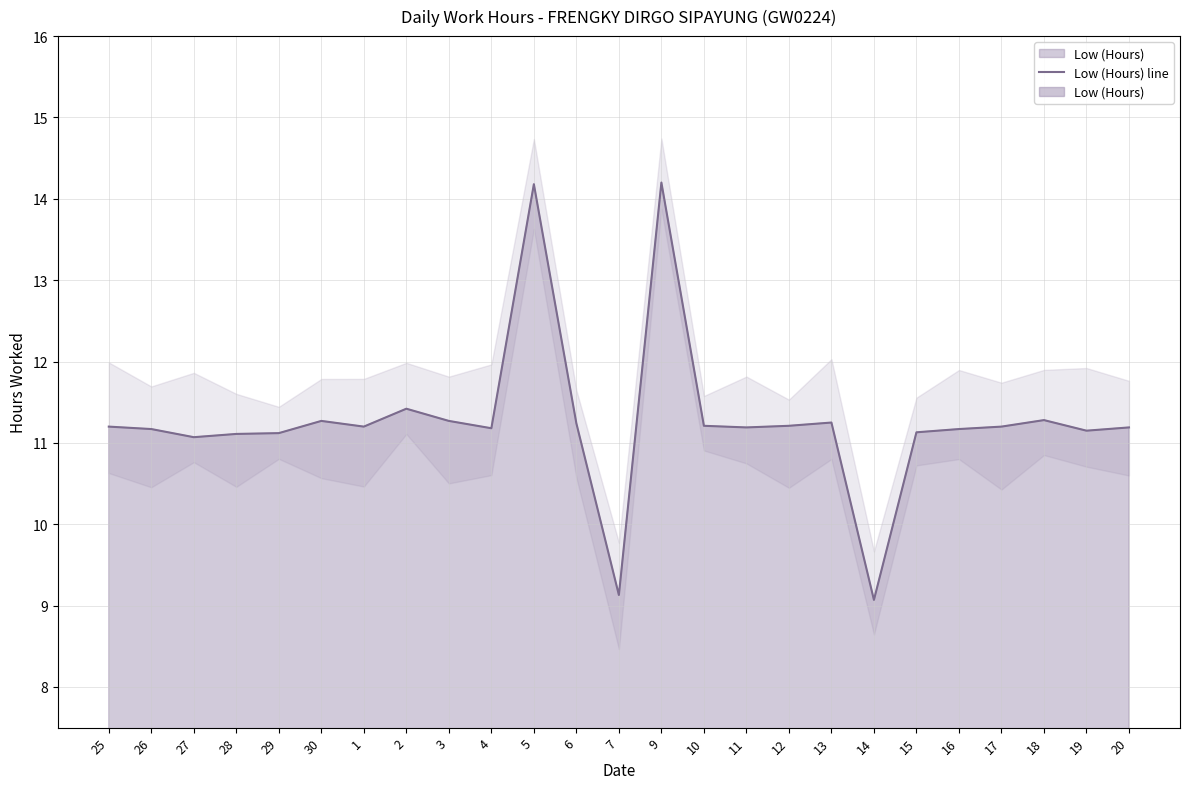

What is the difference between the values at 28 and 6?

0.1